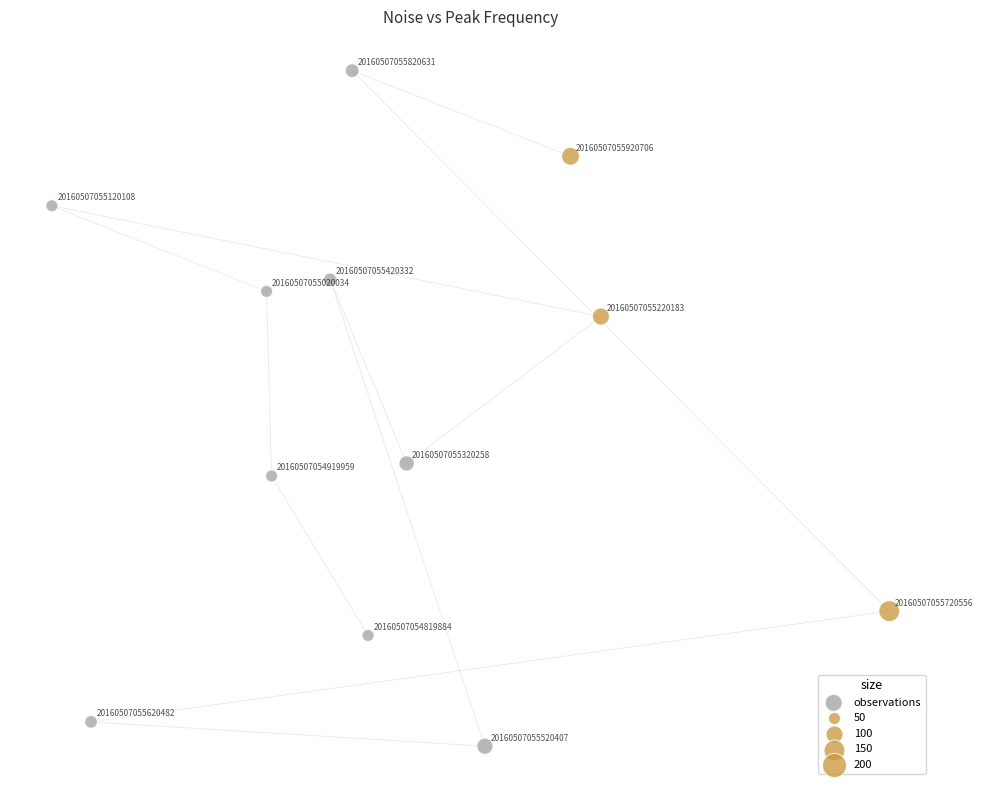

What is the range of Y values (max minus min)?

80.5